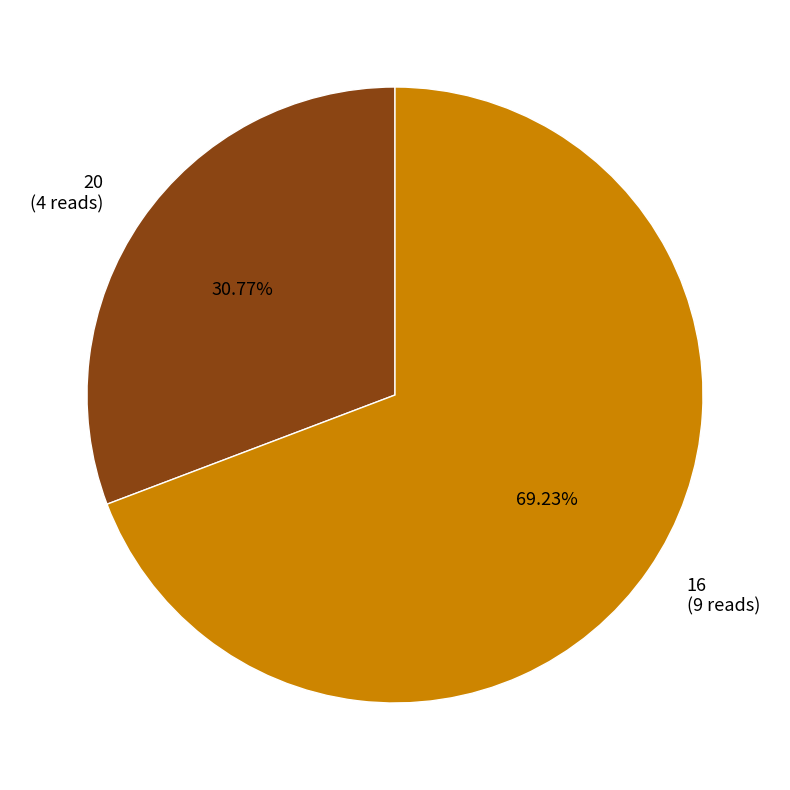

Is there a majority slice in this chart?

Yes